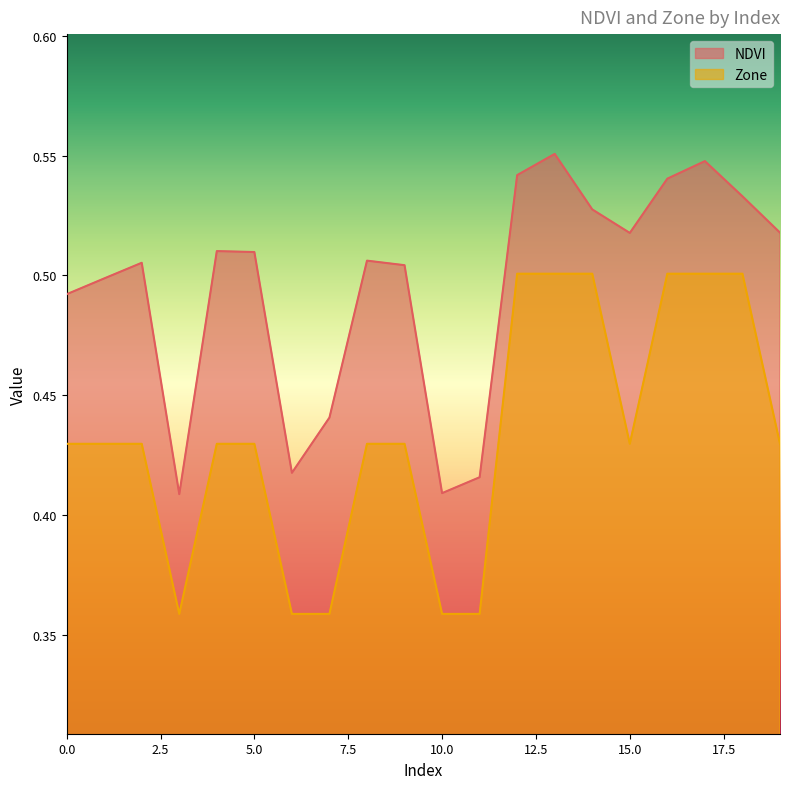

What is the minimum value for NDVI?

0.4